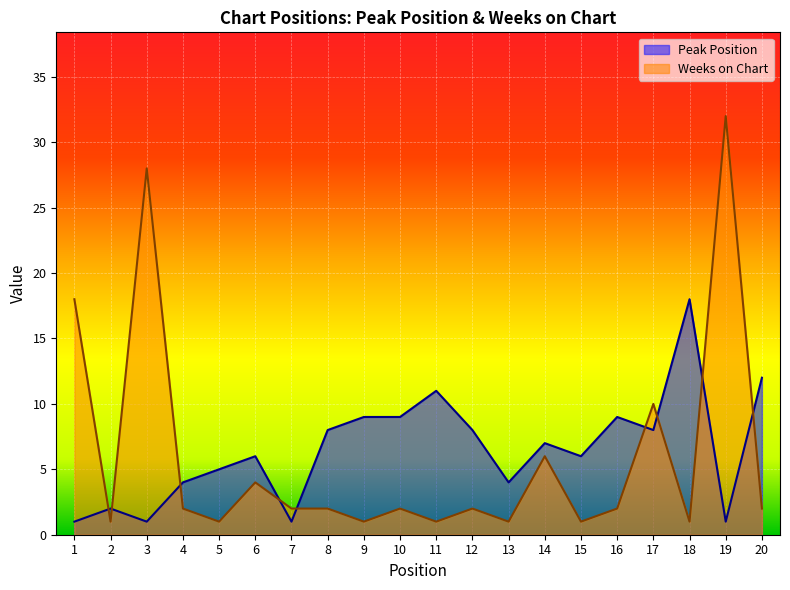

Reading left to right, extract all data points from this chart.

Peak Position: 1=1	2=2	3=1	4=4	5=5	6=6	7=1	8=8	9=9	10=9	11=11	12=8	13=4	14=7	15=6	16=9	17=8	18=18	19=1	20=12
Weeks on Chart: 1=18	2=1	3=28	4=2	5=1	6=4	7=2	8=2	9=1	10=2	11=1	12=2	13=1	14=6	15=1	16=2	17=10	18=1	19=32	20=2